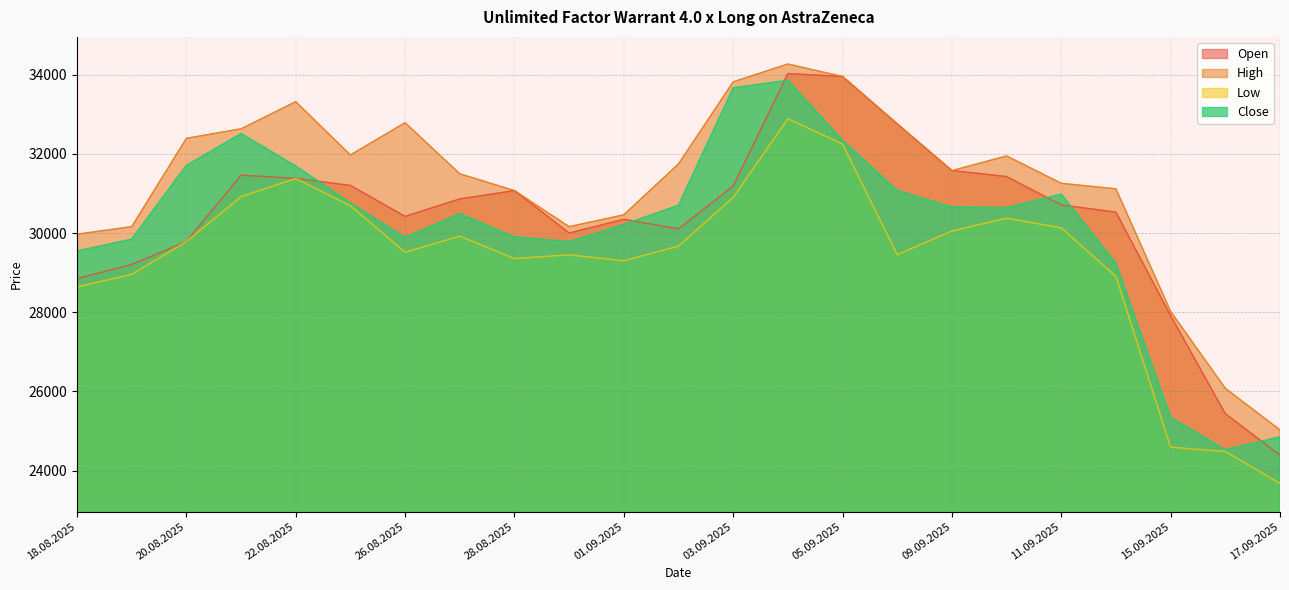

What is the total value across all series at 03.09.2025?

129565